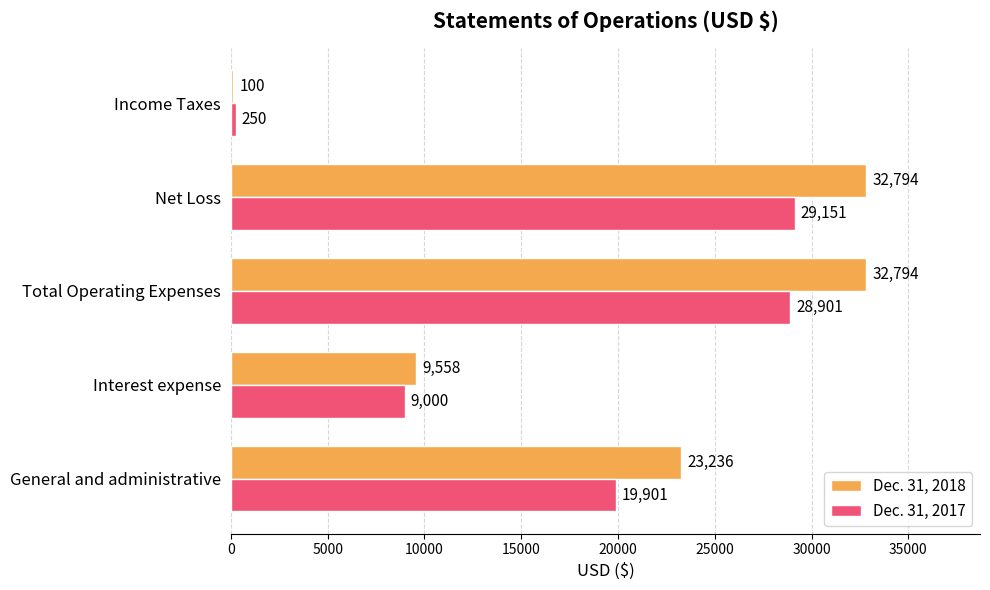

How many data points does each series have?

5